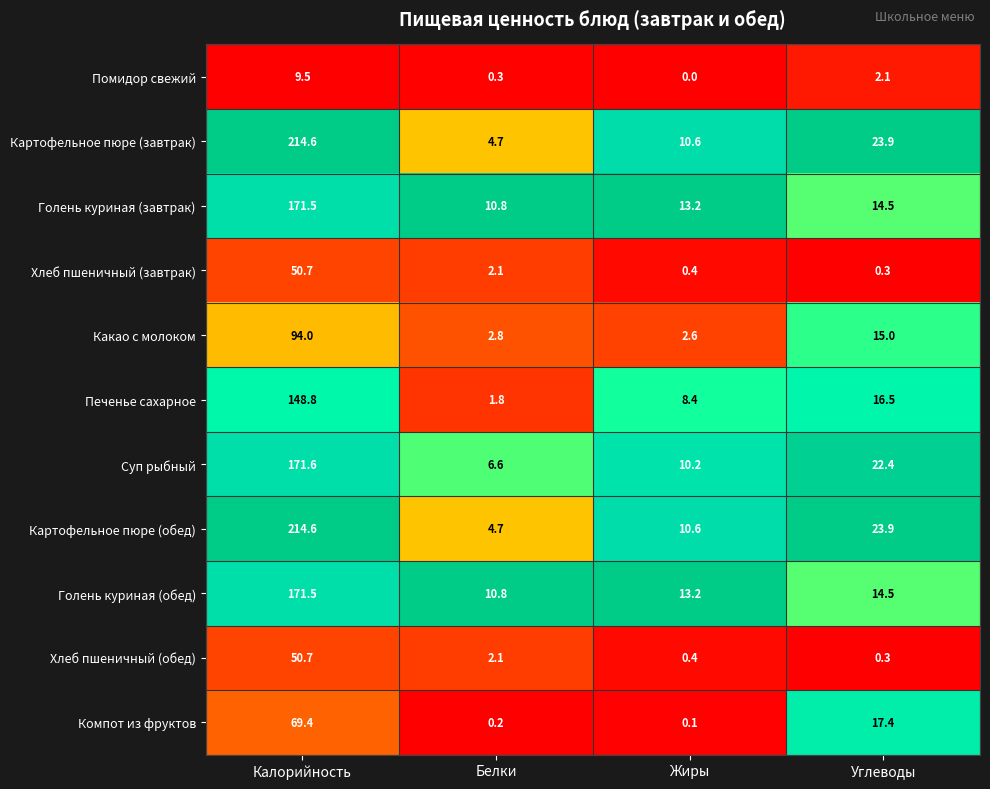

What is the difference between the maximum and minimum values in the Суп рыбный series?

165.0